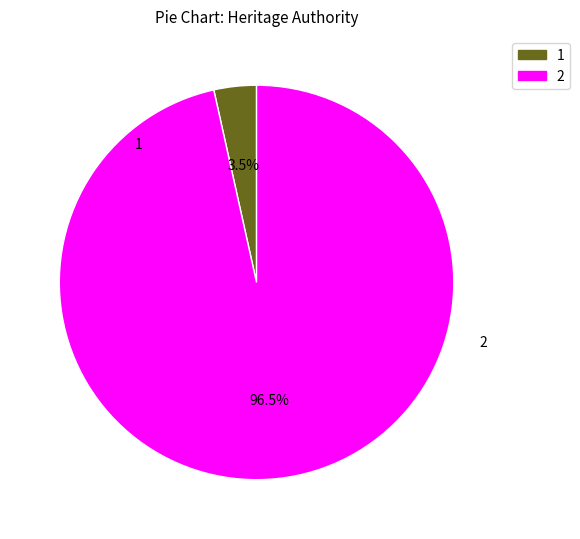

How many slices are in this pie chart?

2